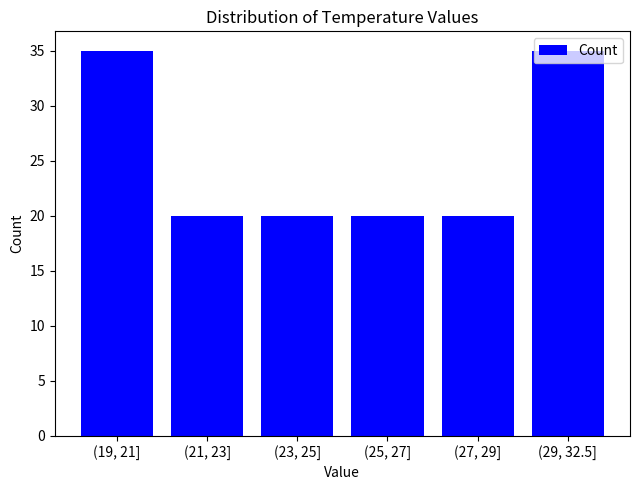

What is the label of the 1st bar from the right?

(29, 32.5]